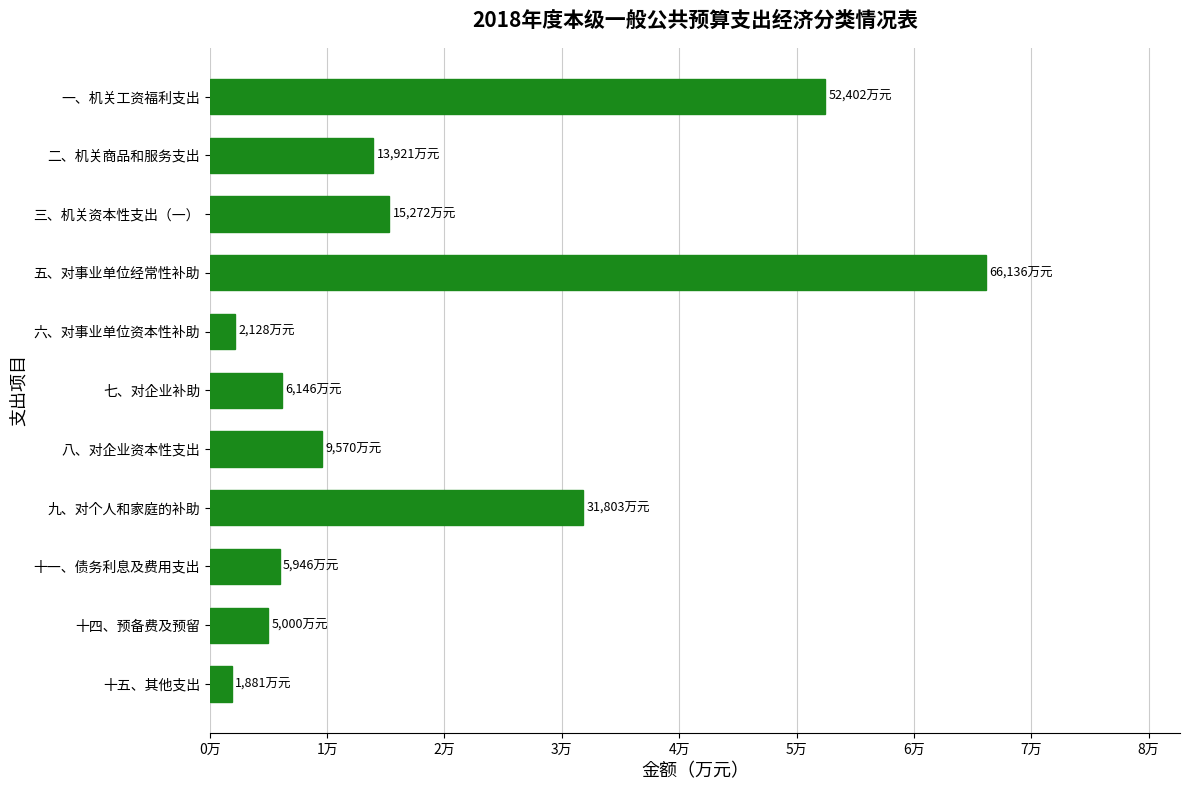

What is the sum of all values?

210205